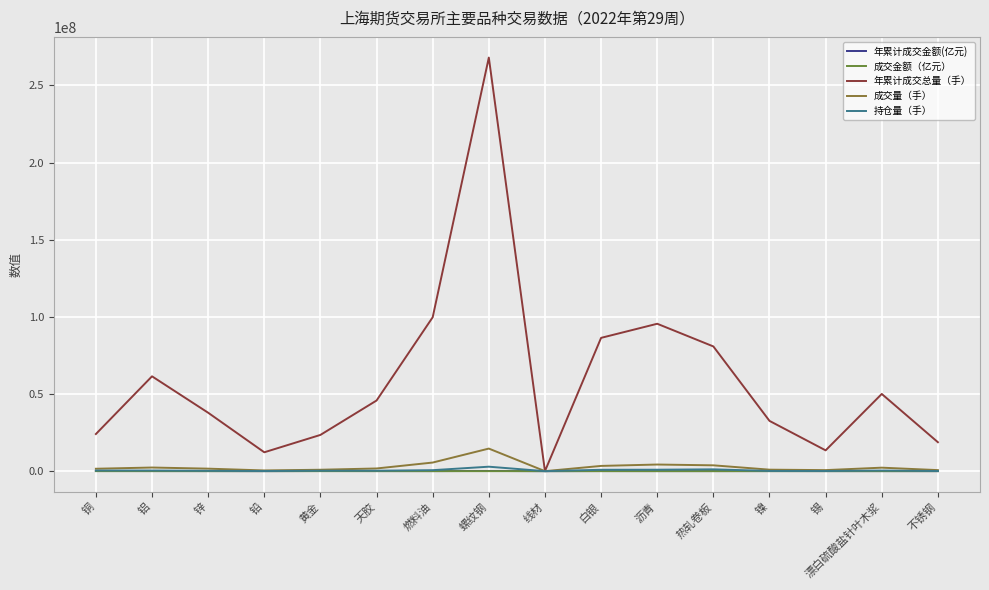

What is the label of the 2nd point from the left?

铝